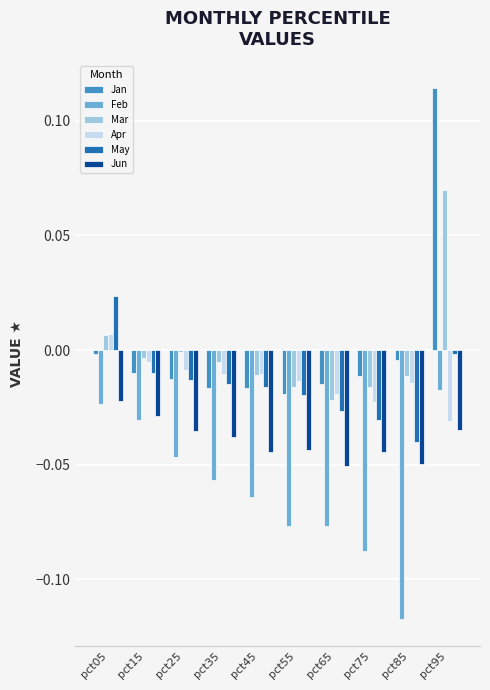

Where is Feb nearest to the value 0?

pct95